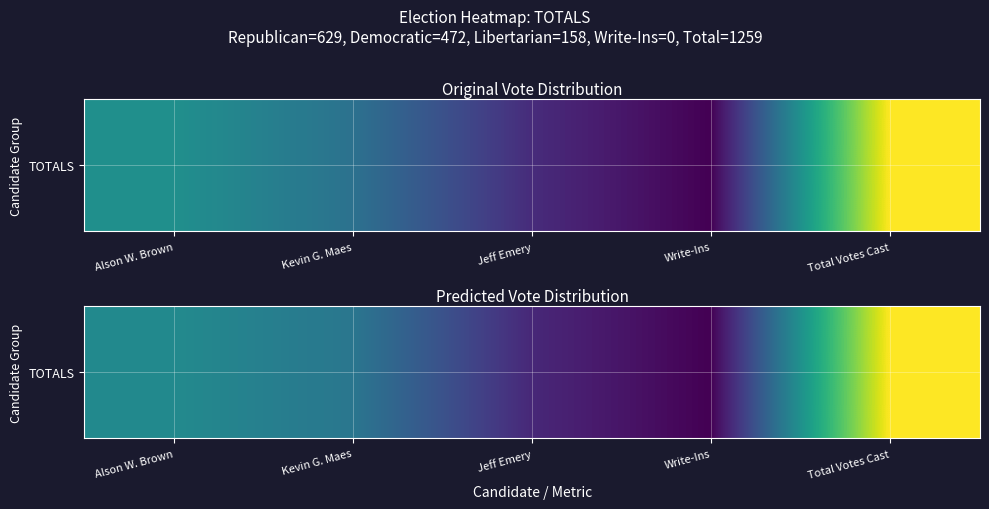

Rank the categories by value from lowest to highest.

Write-Ins, Jeff Emery, Kevin G. Maes, Alson W. Brown, Total Votes Cast